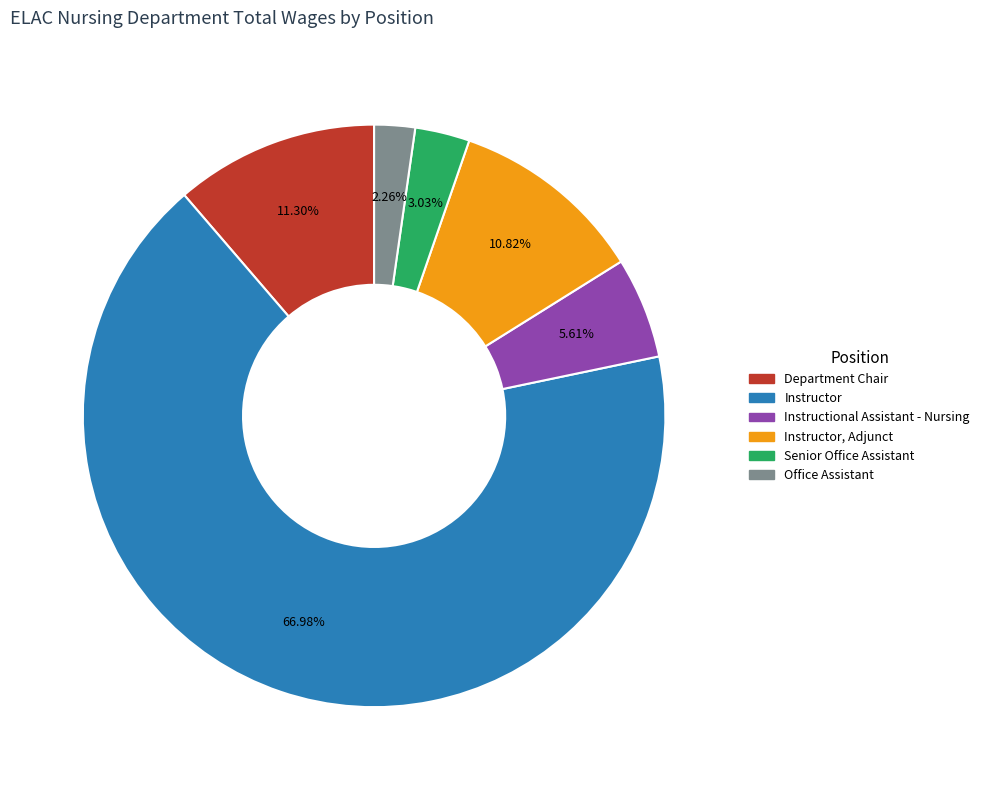

Is there a majority slice in this chart?

Yes